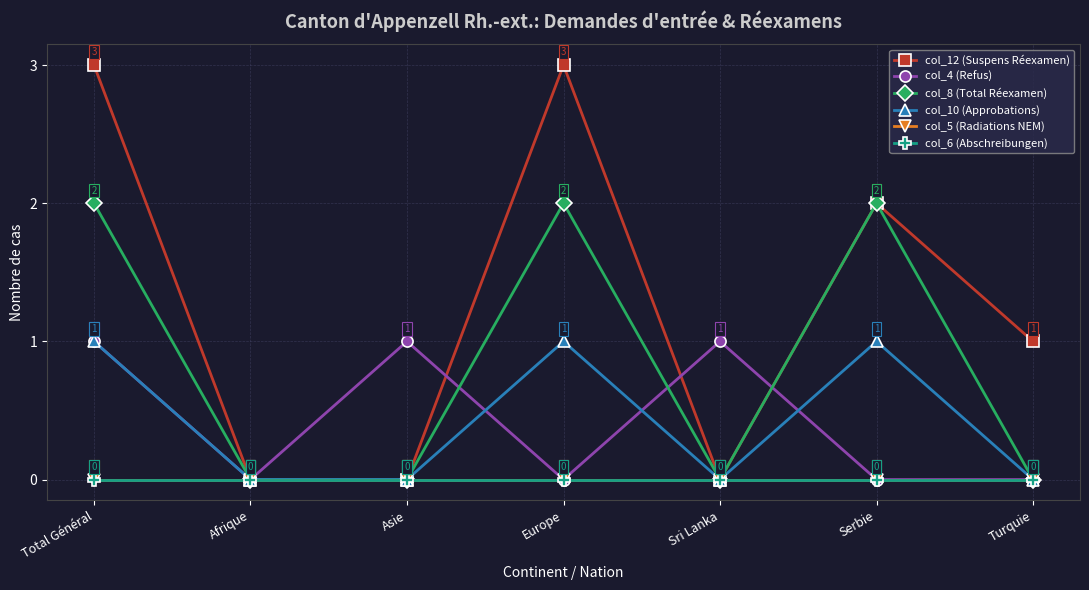

In col_10 (Approbations), how many points are higher than both neighbors (excluding endpoints)?

2